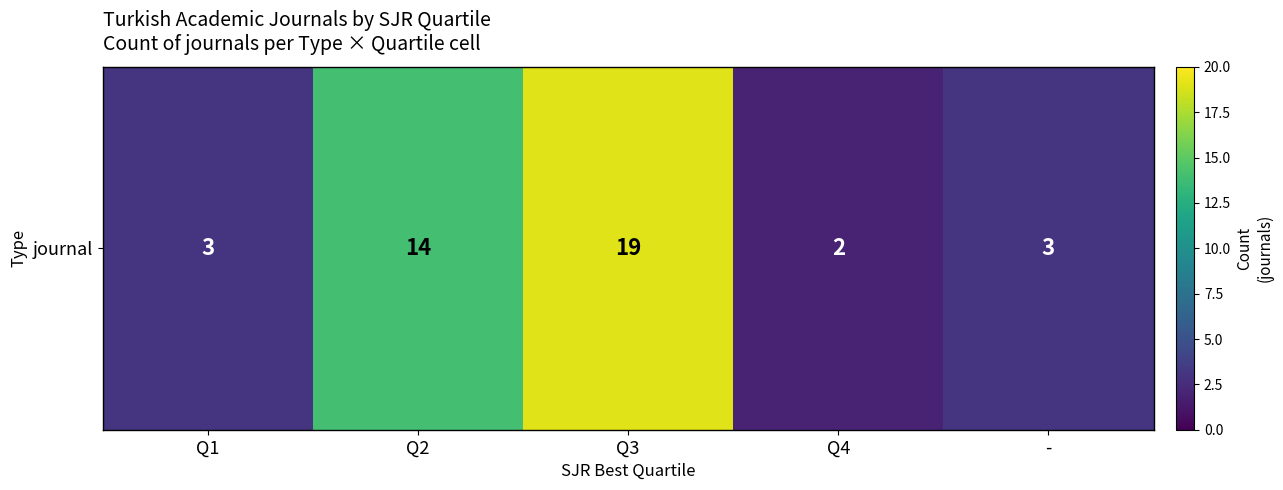

Which has a higher value, Q4 or Q2?

Q2